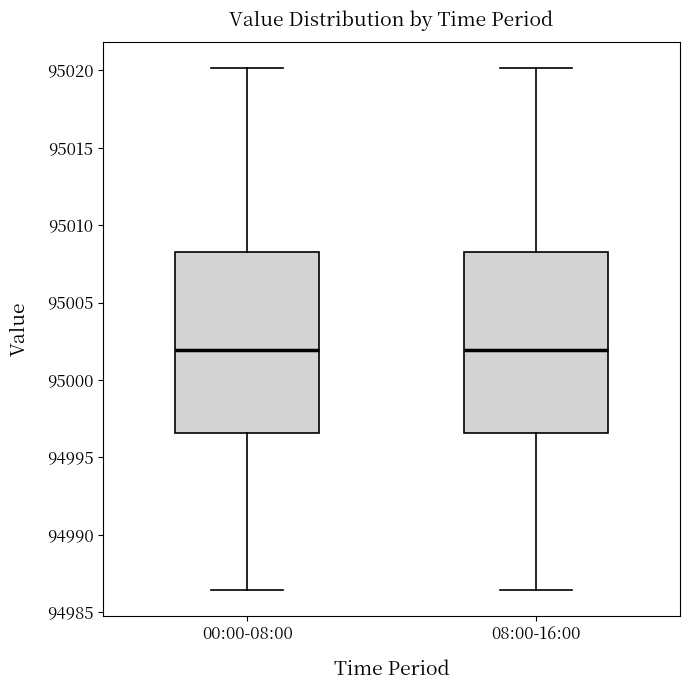

Reading left to right, read every box against the y-axis: the position of its median line, the range the box covers, and the ends of its whiskers. The values are not printed on the chart, so give them approximately, as read against the axis.

00:00-08:00: median 95002.0, box 94996.5 to 95008.5, whiskers 94986.5 to 95020.0
08:00-16:00: median 95002.0, box 94996.5 to 95008.5, whiskers 94986.5 to 95020.0